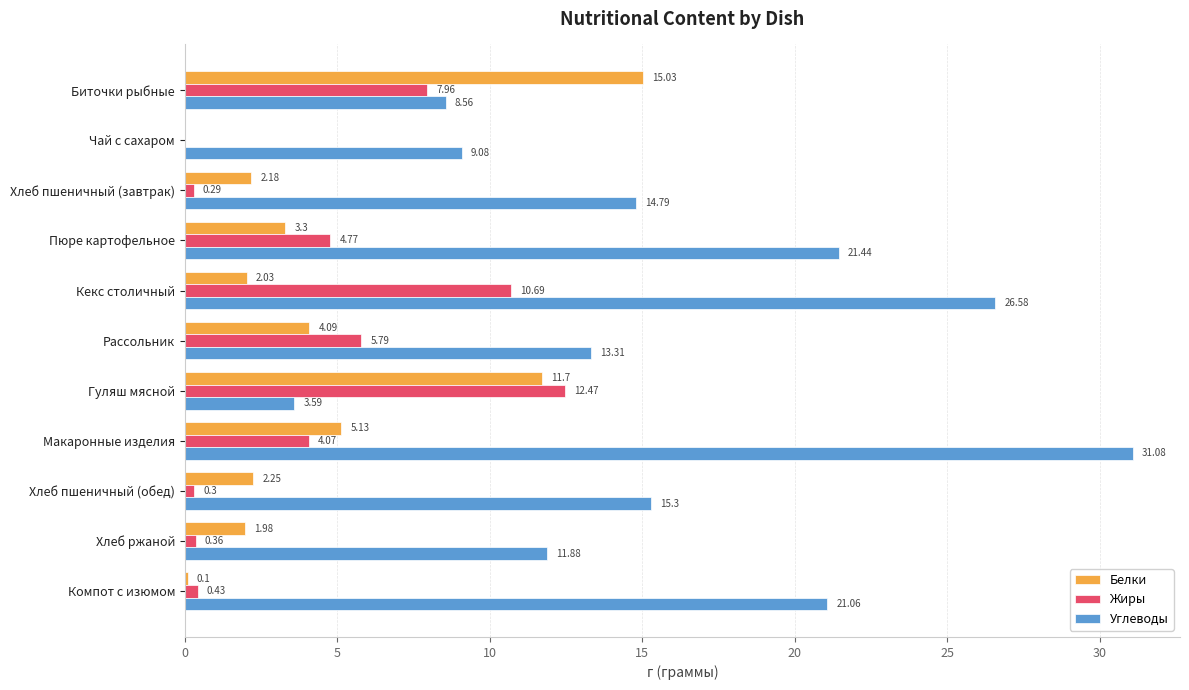

Between Рассольник and Компот с изюмом, which series saw the biggest shift?

Углеводы